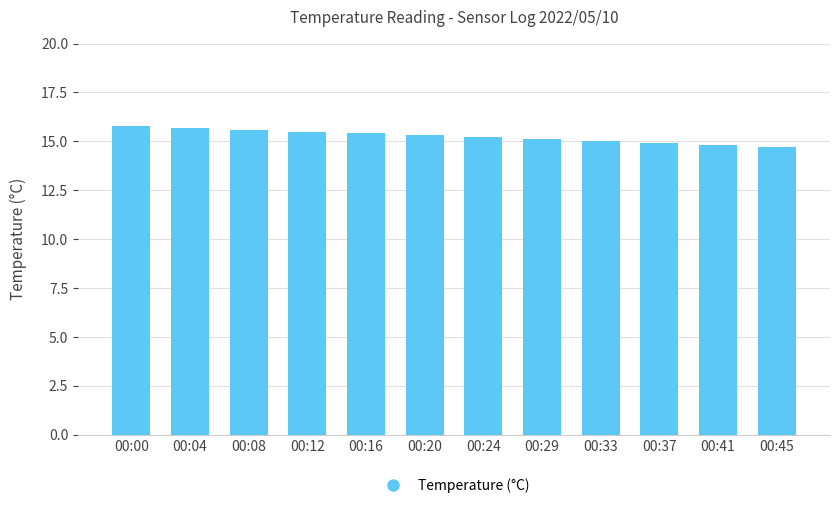

What is the difference between the second highest and minimum values?

1.0